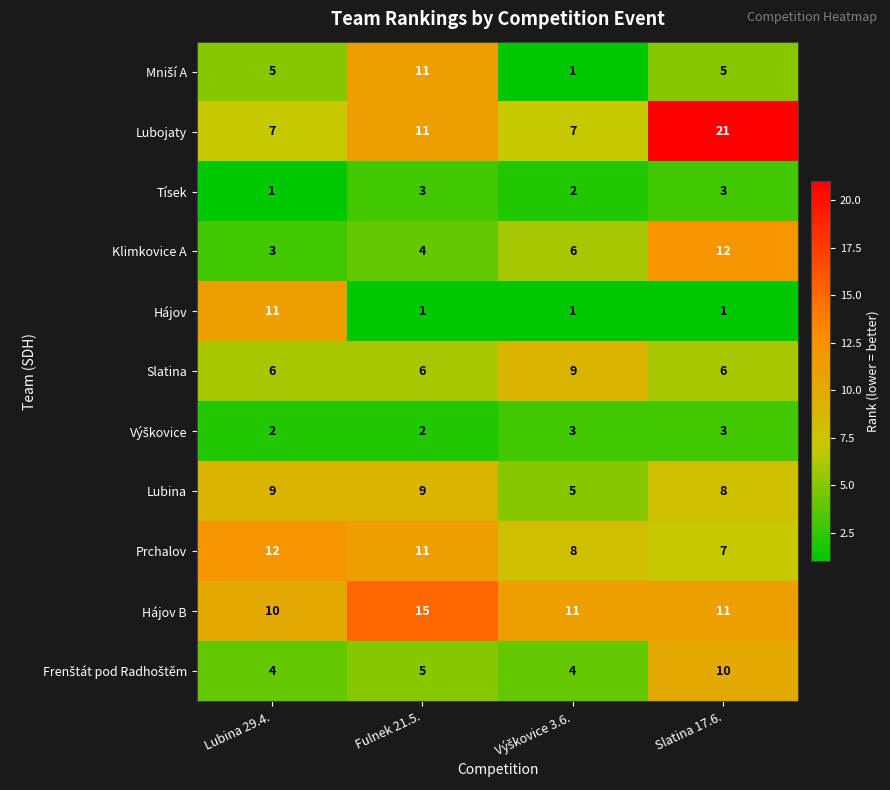

At how many categories does at least one series exceed 4?

4